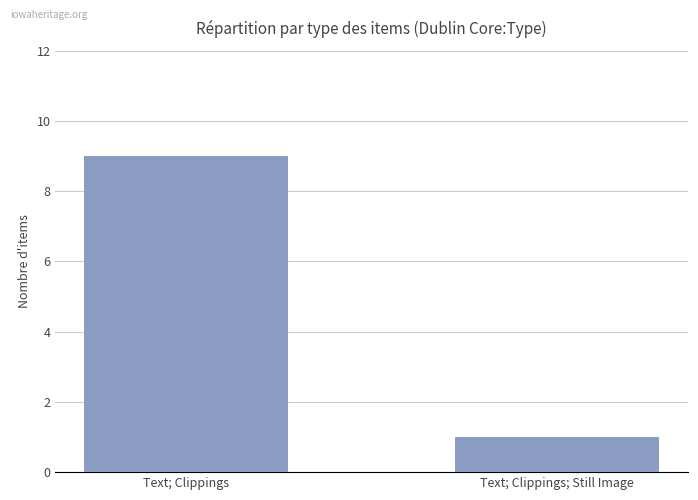

How many data points are less than 9?

1